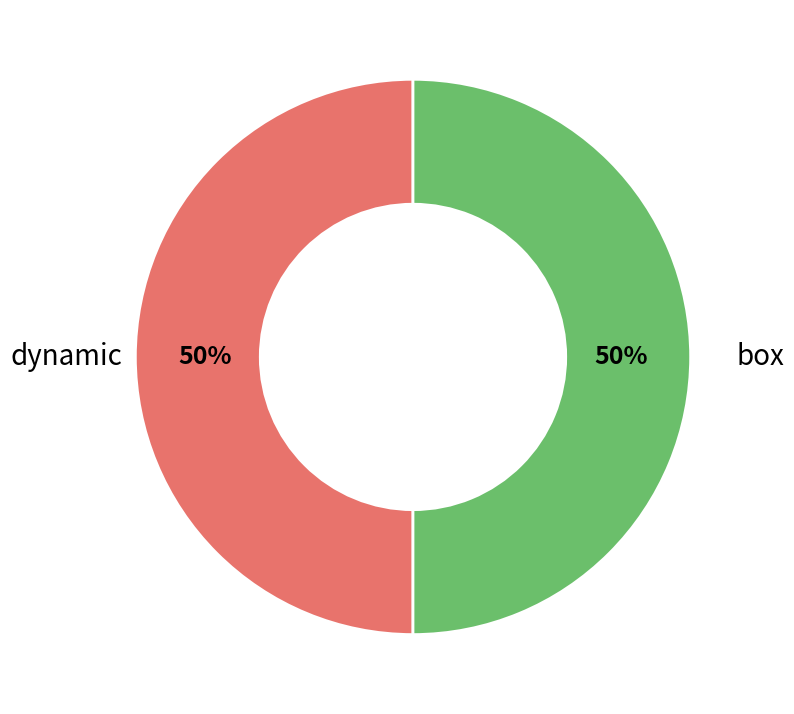

To the nearest percent, what is the average slice percentage?

50%